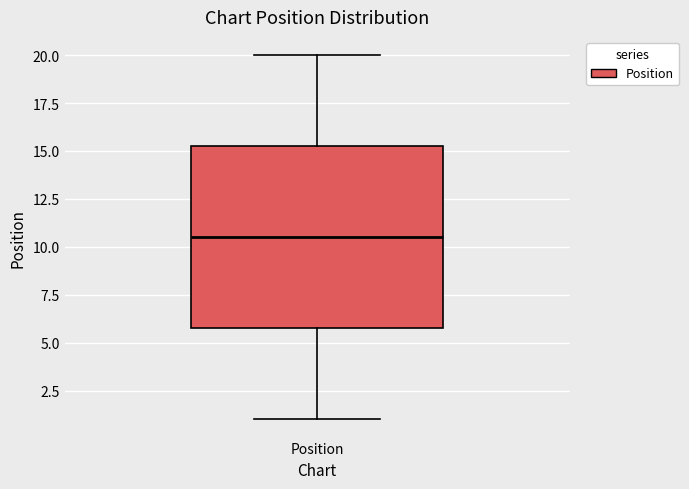

Where is the upper edge of the box for Position on the y-axis? The values are not printed on the chart, so give them approximately, as read against the axis.

15.5